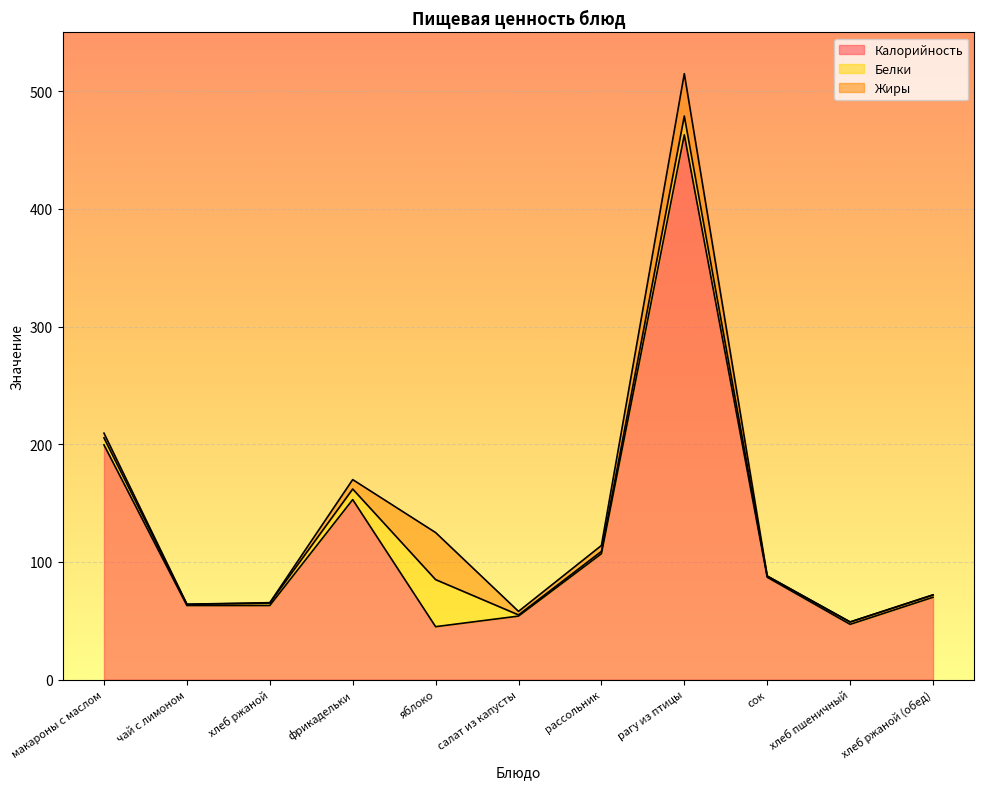

What is the label of the 4th point from the left?

фрикадельки